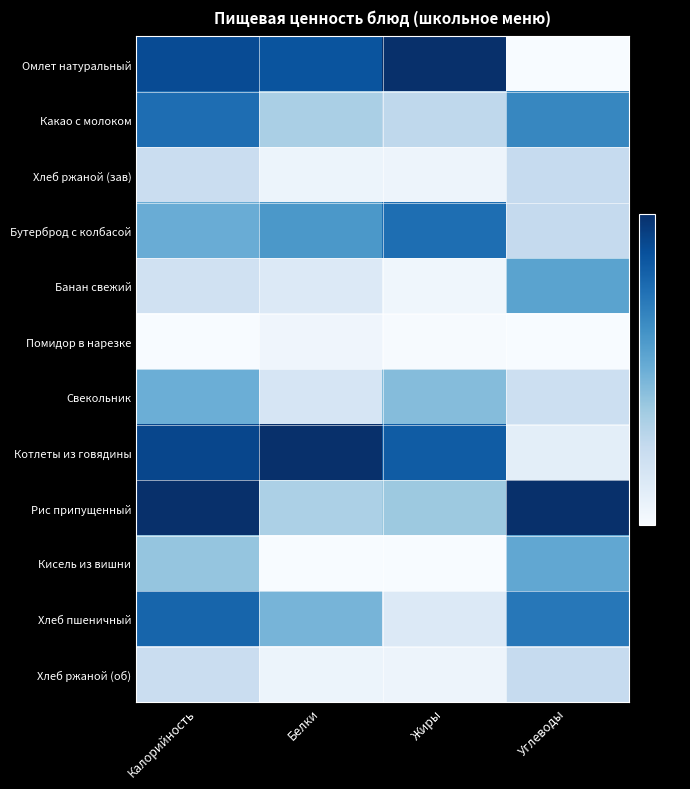

Rank the series at Белки from lowest to highest value.

Кисель из вишни, Помидор в нарезке, Хлеб ржаной (зав), Хлеб ржаной (об), Банан свежий, Свекольник, Рис припущенный, Какао с молоком, Хлеб пшеничный, Бутерброд с колбасой, Омлет натуральный, Котлеты из говядины